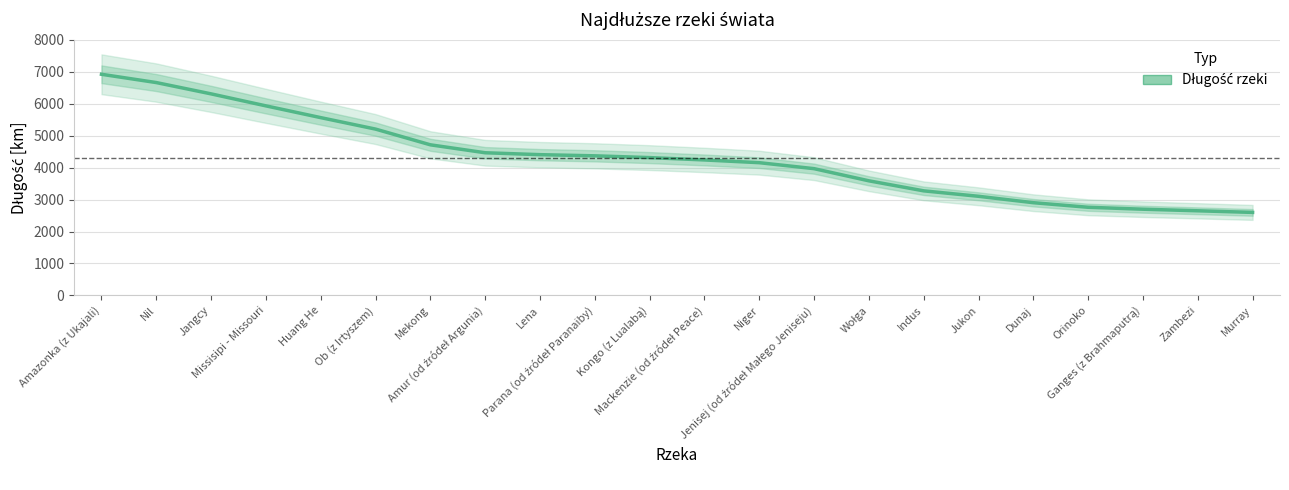

What is the difference between the second highest and second lowest values?

4012.2